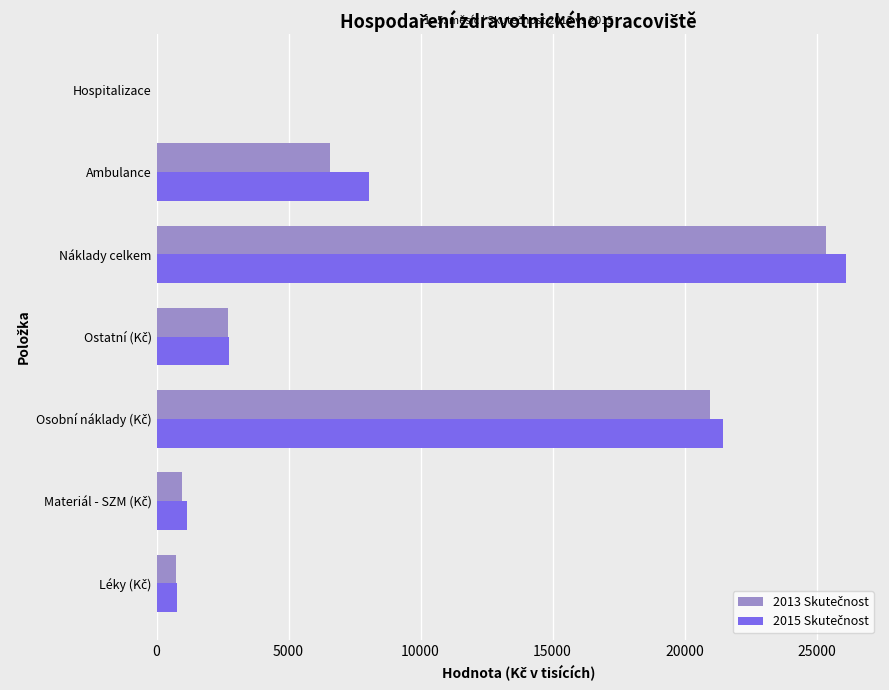

At which category is the sum across all series the highest?

Náklady celkem